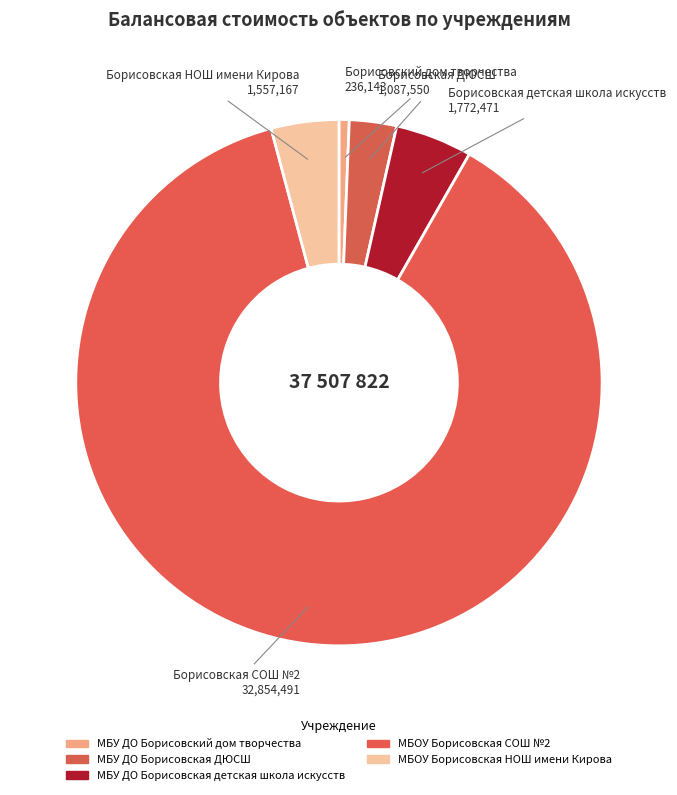

What is the change in value from МБУ ДО Борисовская ДЮСШ to МБОУ Борисовская СОШ №2?

+31766941